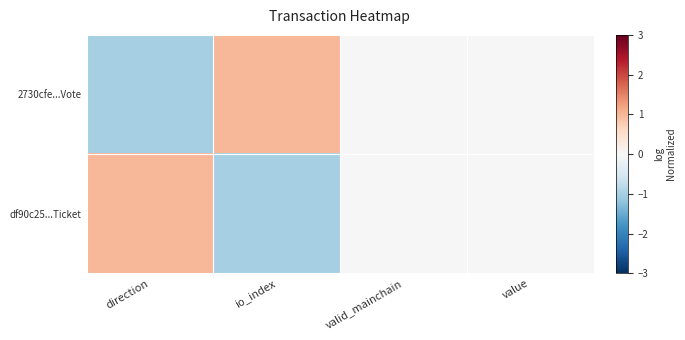

Between value and direction, which is larger?

value